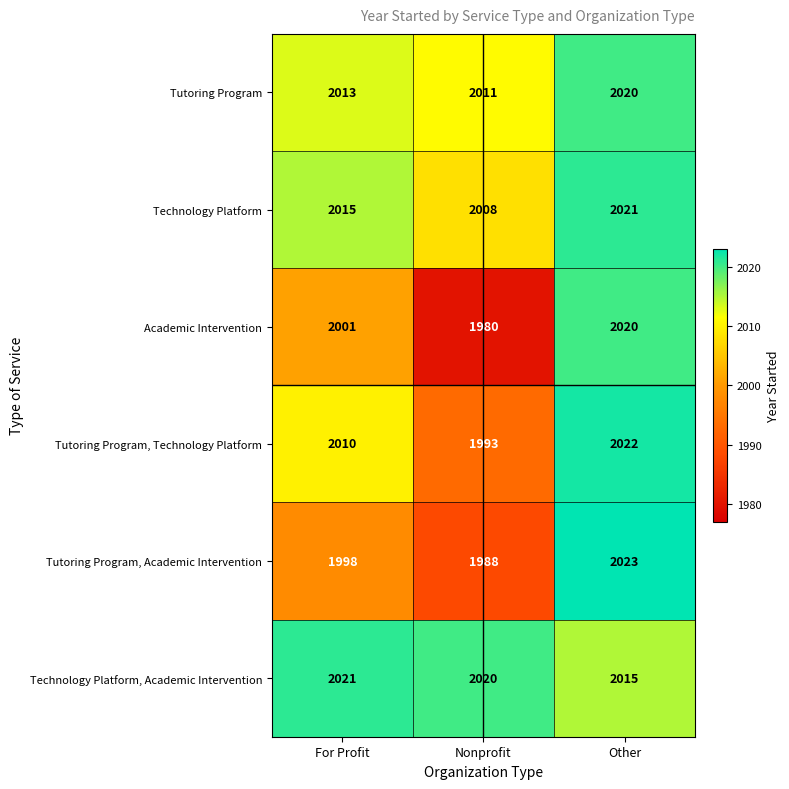

The Technology Platform series shows 2008 at Nonprofit. True or false?

True